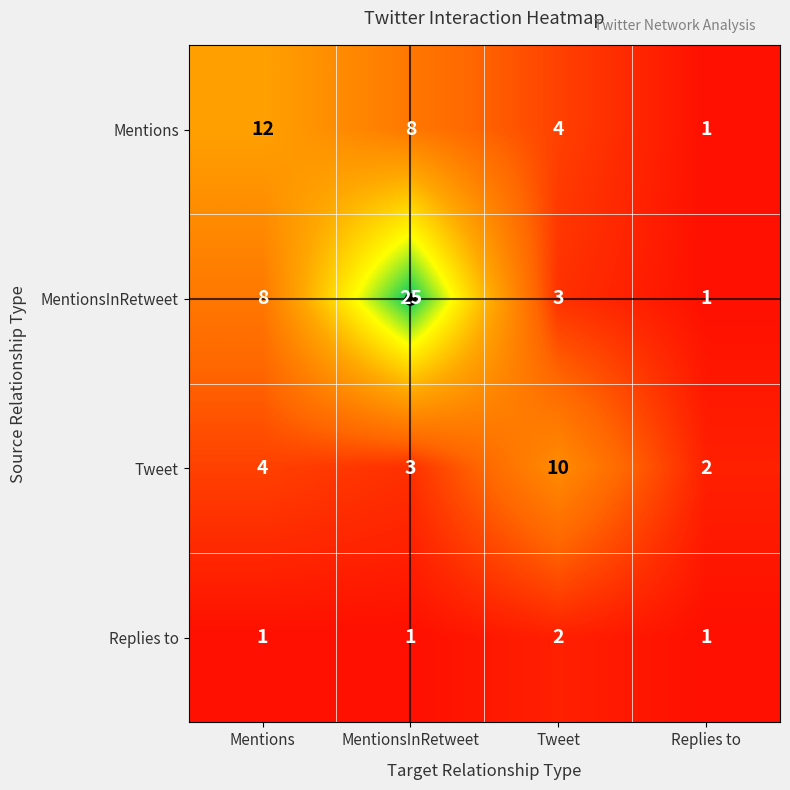

What is the difference between the highest and lowest values at MentionsInRetweet?

24